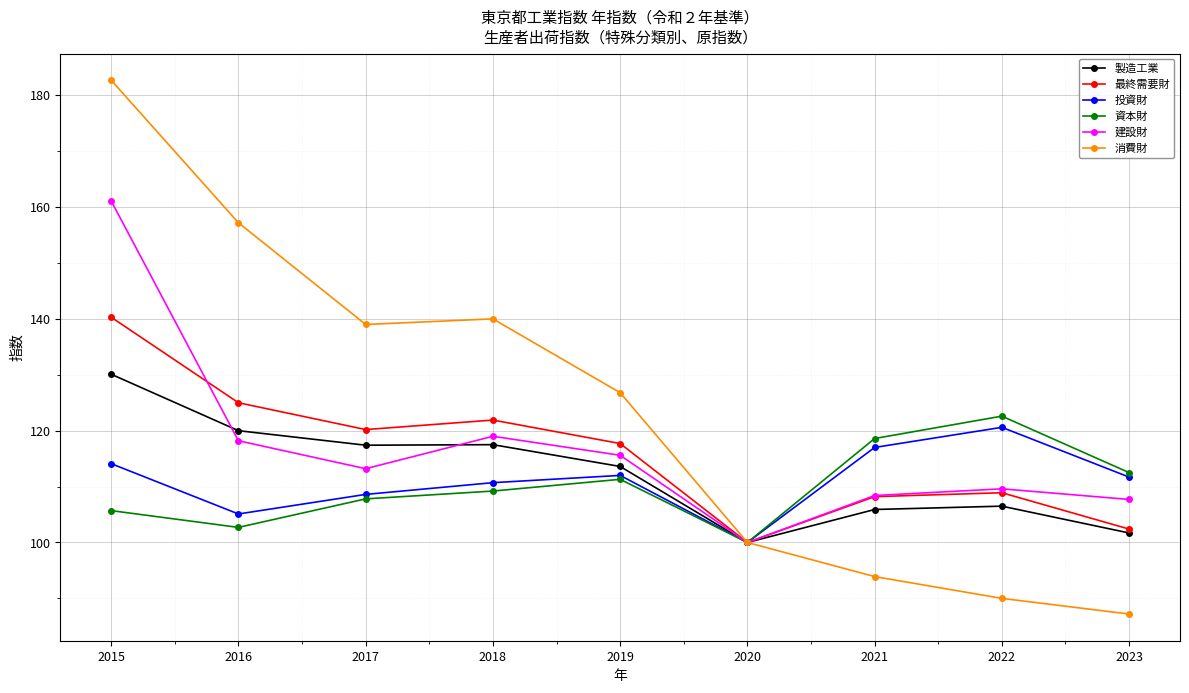

How many lines are shown in the chart?

6